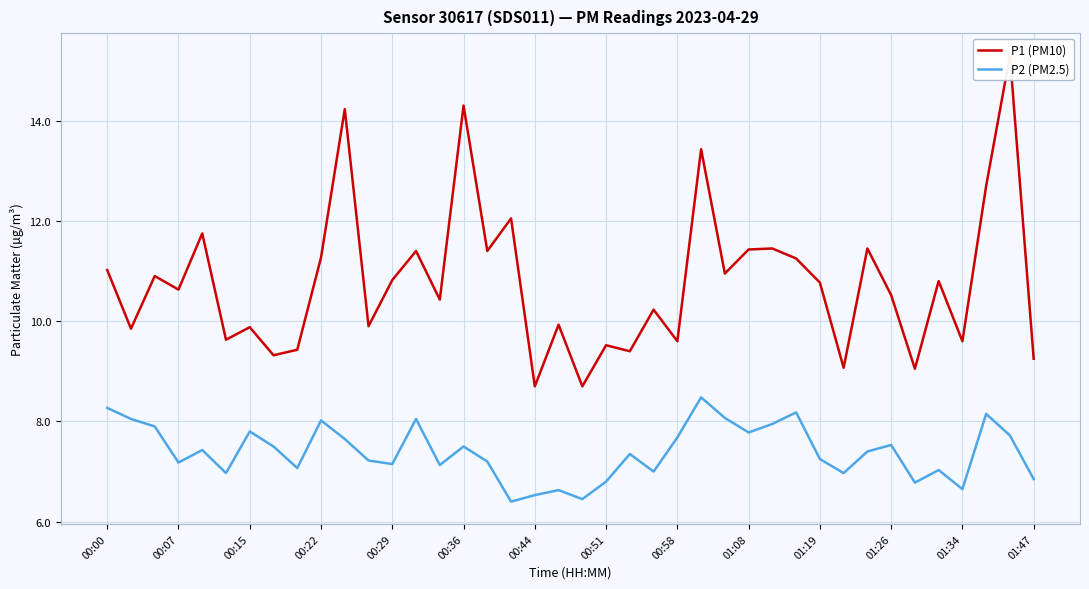

At how many categories does at least one series exceed 14?

3